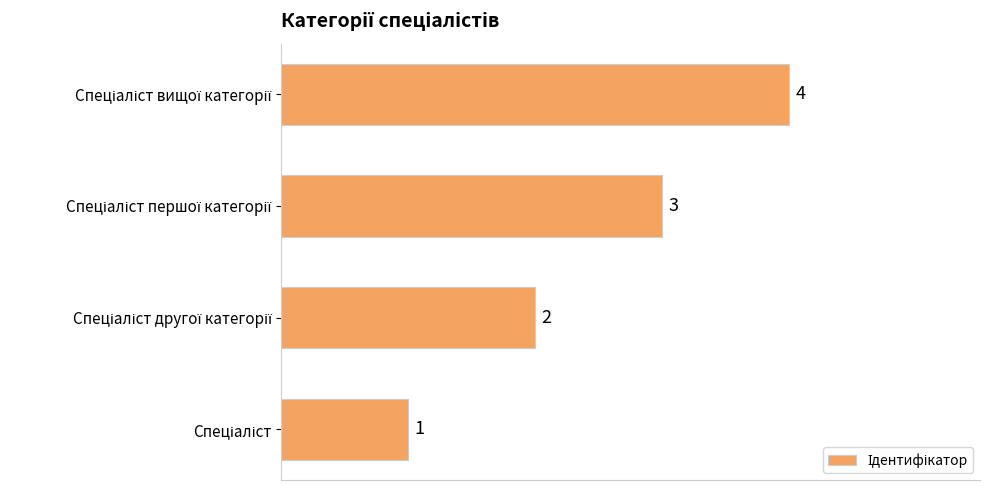

How many values are between 2 and 4?

3